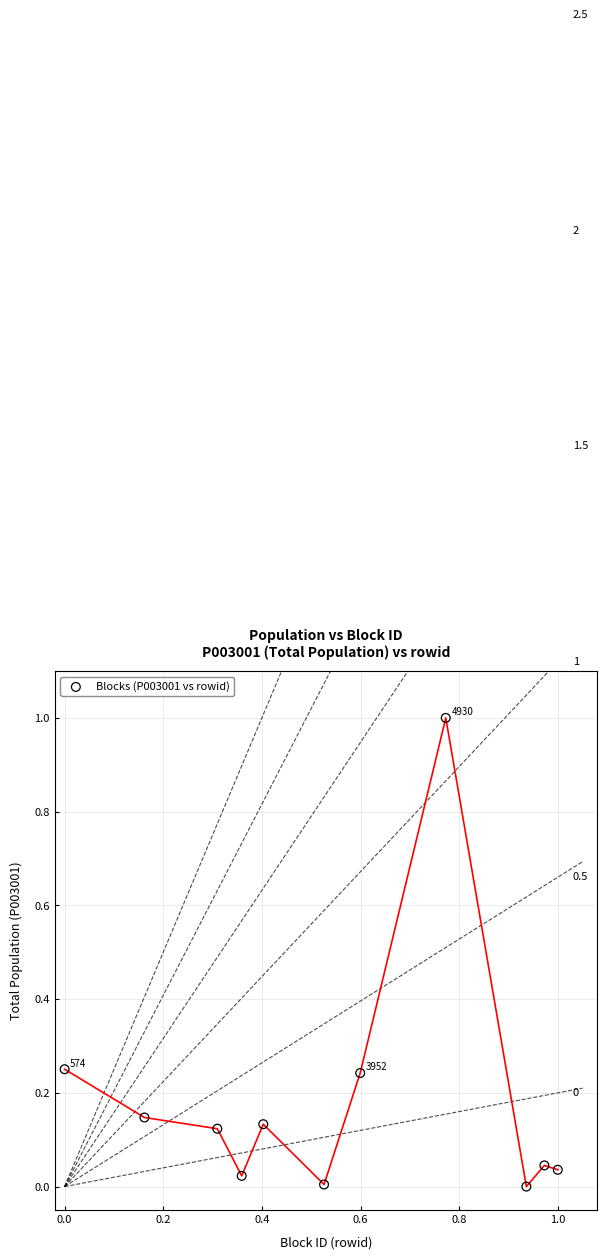

What is the range of X values (max minus min)?

1.0